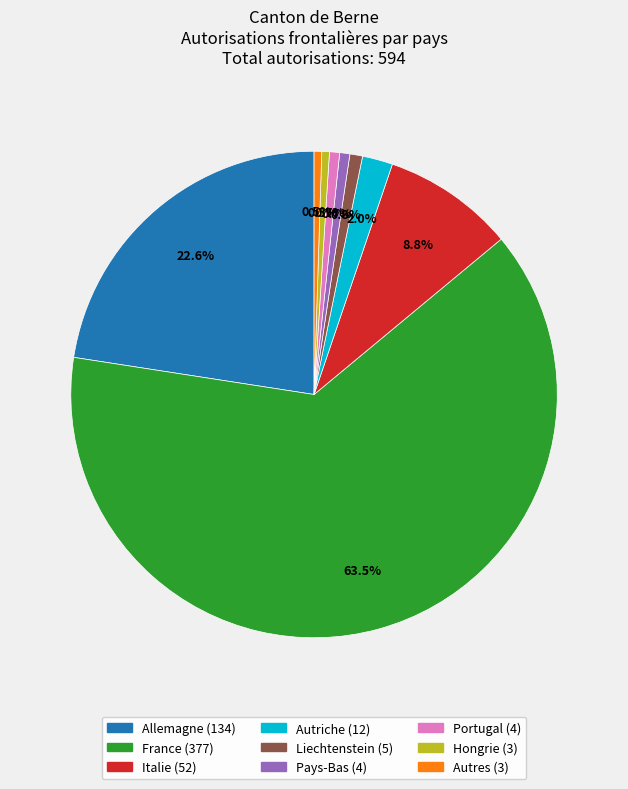

To the nearest percent, what is the difference between the Pays-Bas and Autriche slice percentages?

1%